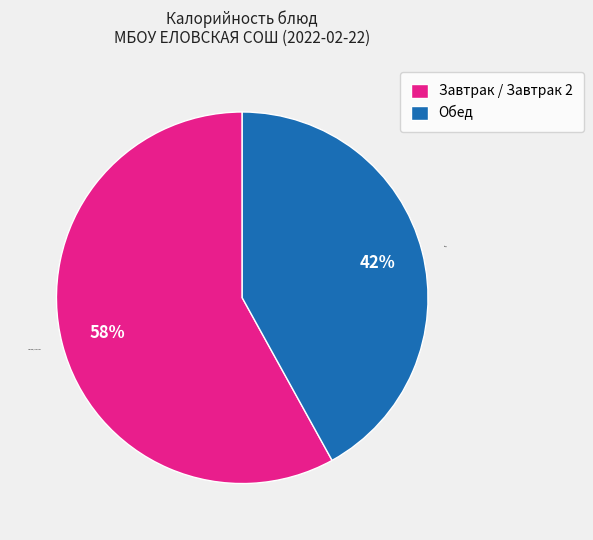

To the nearest percent, what is the difference between the largest and smallest slice percentages?

16%